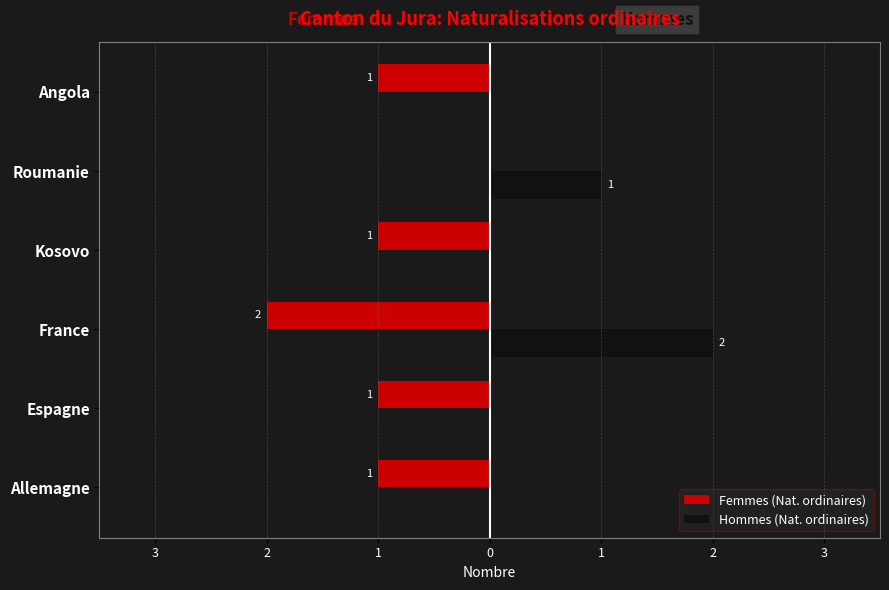

How many values in Hommes (Nat. ordinaires) are above zero?

2